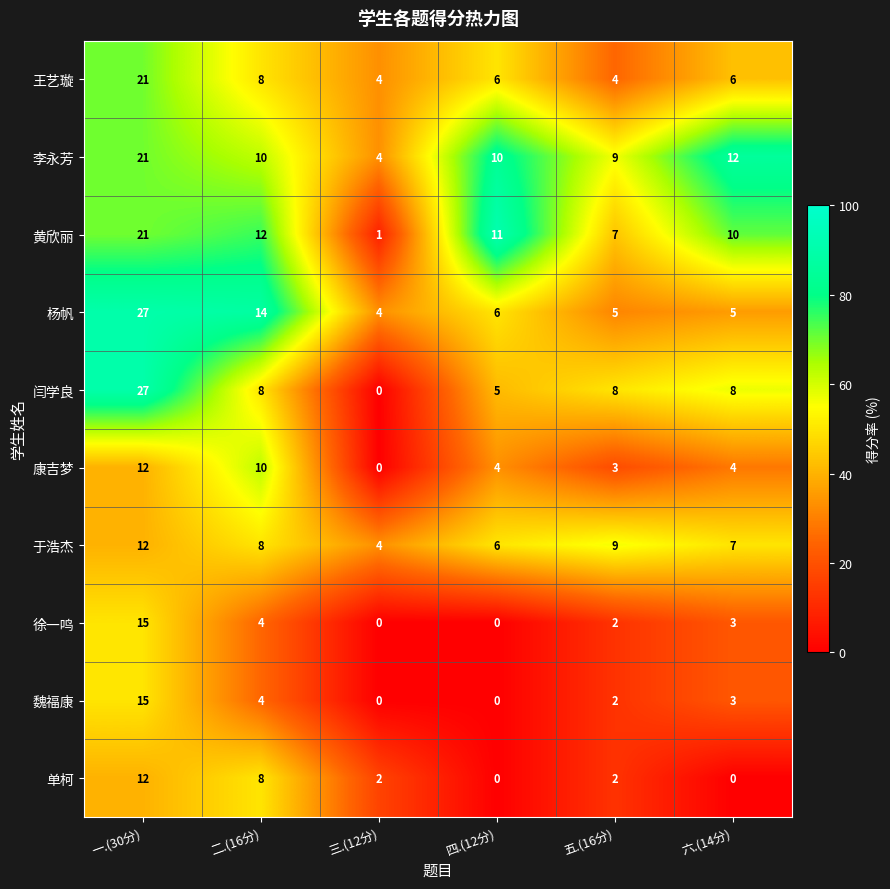

At which label does 单柯 first exceed 2?

一.(30分)